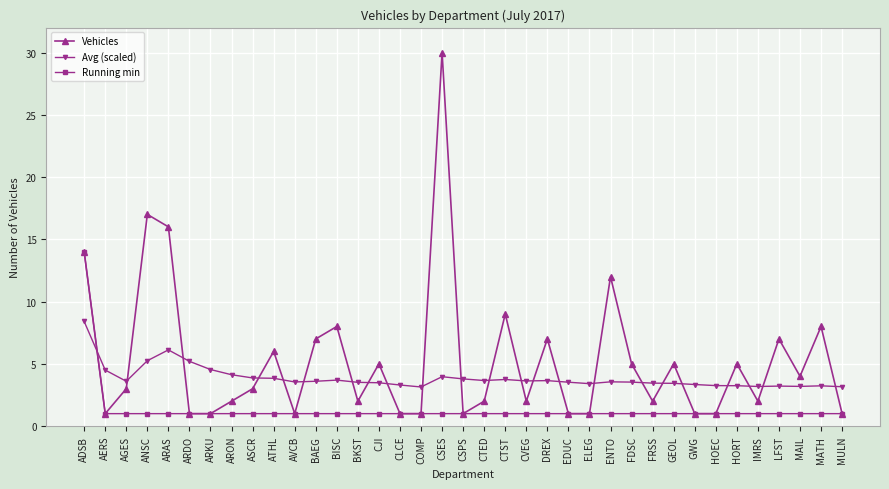

Which series ends up on top after the final intersection of Avg (scaled) and Running min?

Avg (scaled)